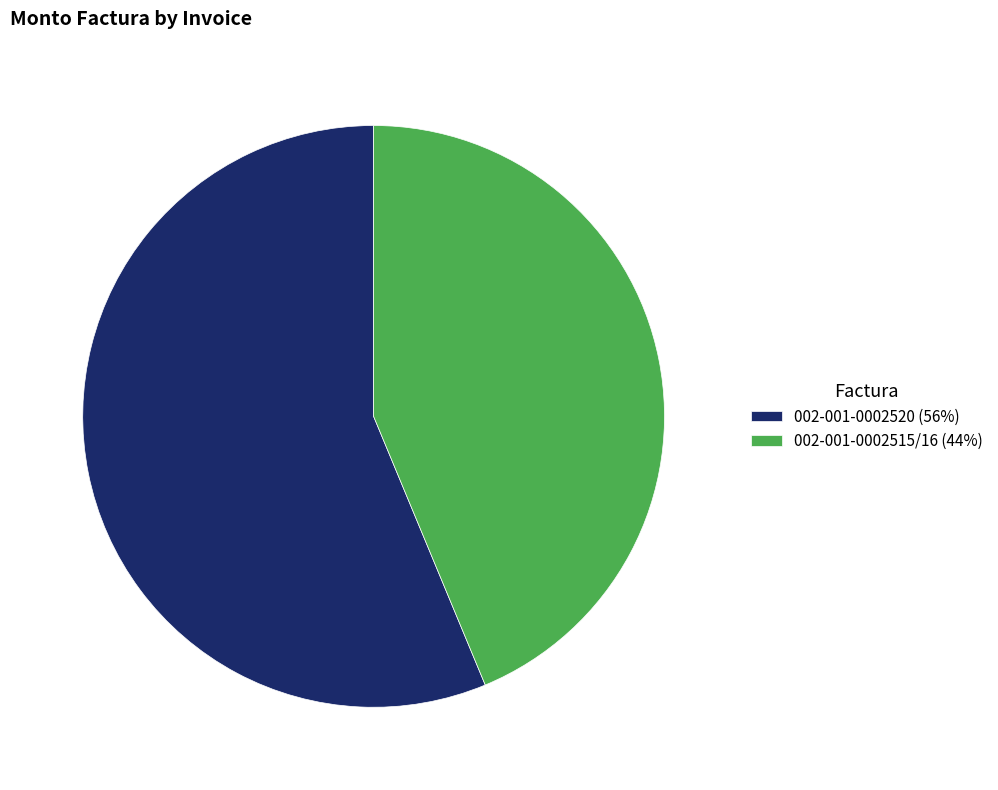

Is it true that 002-001-0002520 is 56% of the pie?

True